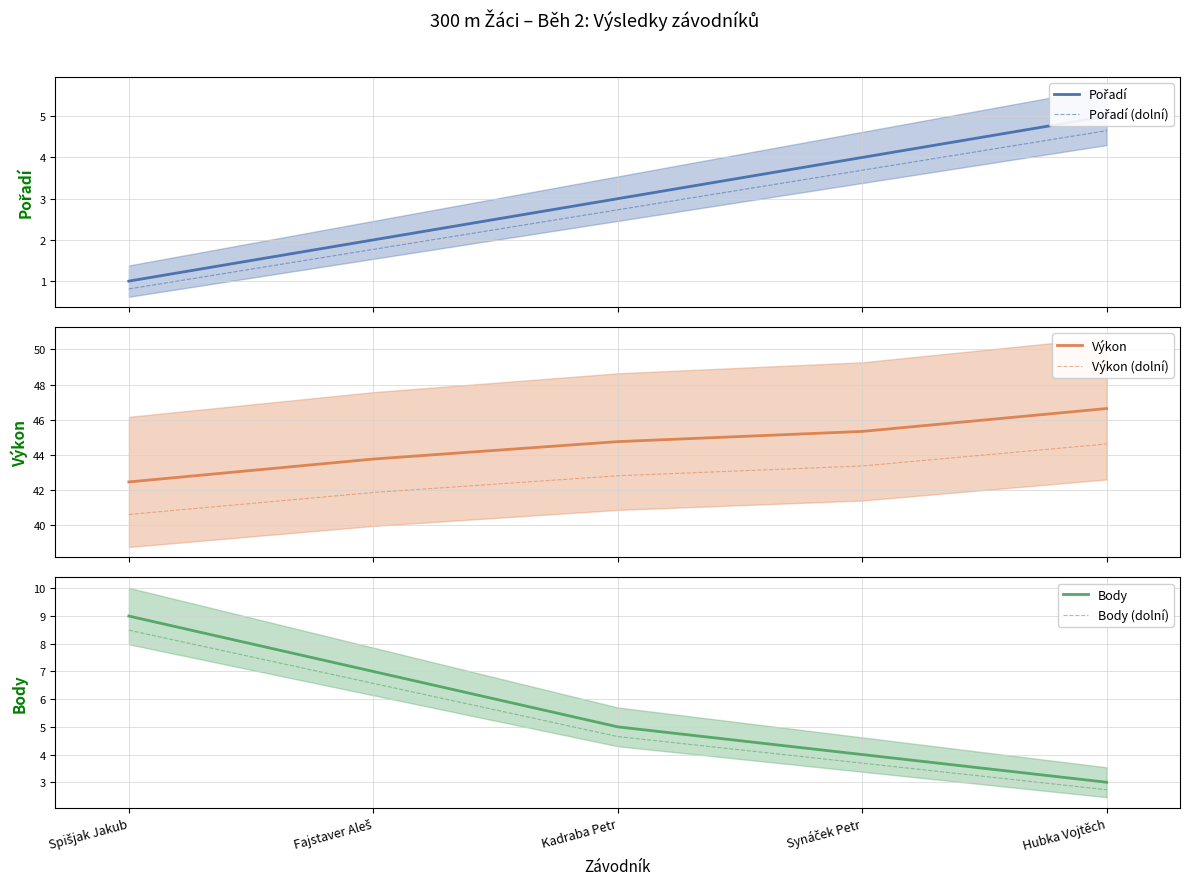

How many data points in Výkon are above 44?

3